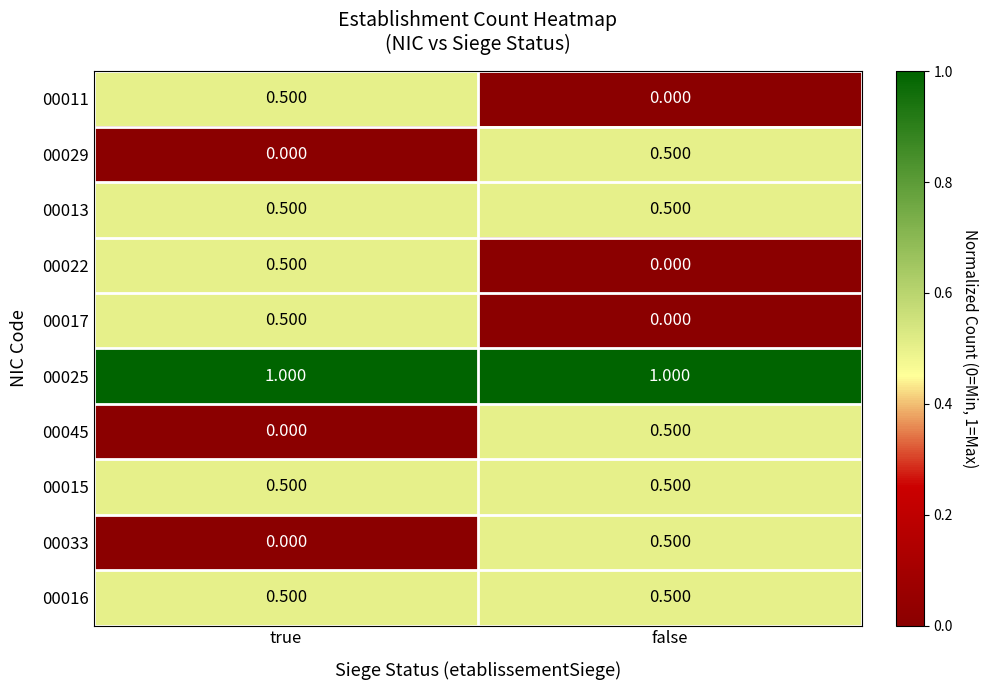

Rank the categories by 00022 value from lowest to highest.

false, true